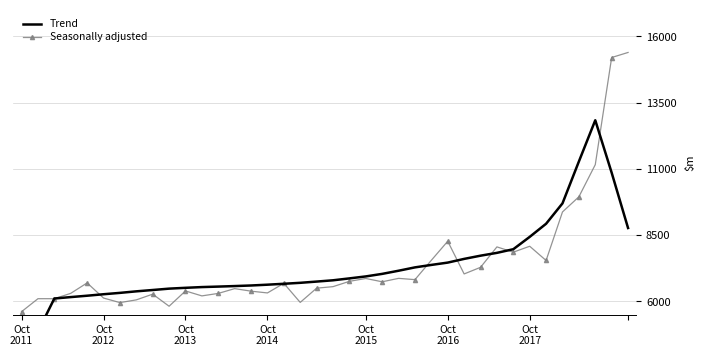

At 24, list the series in order from smallest to largest.

Seasonally adjusted, Trend